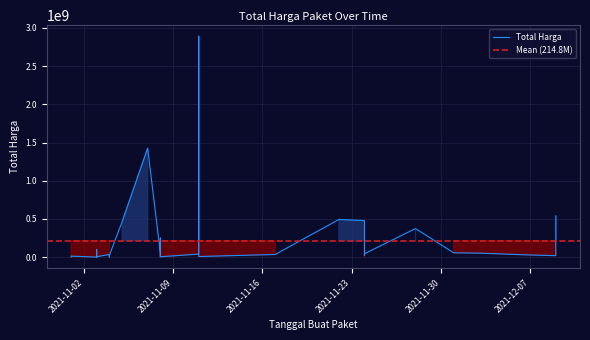

What is the maximum value shown in the chart?

2892122000